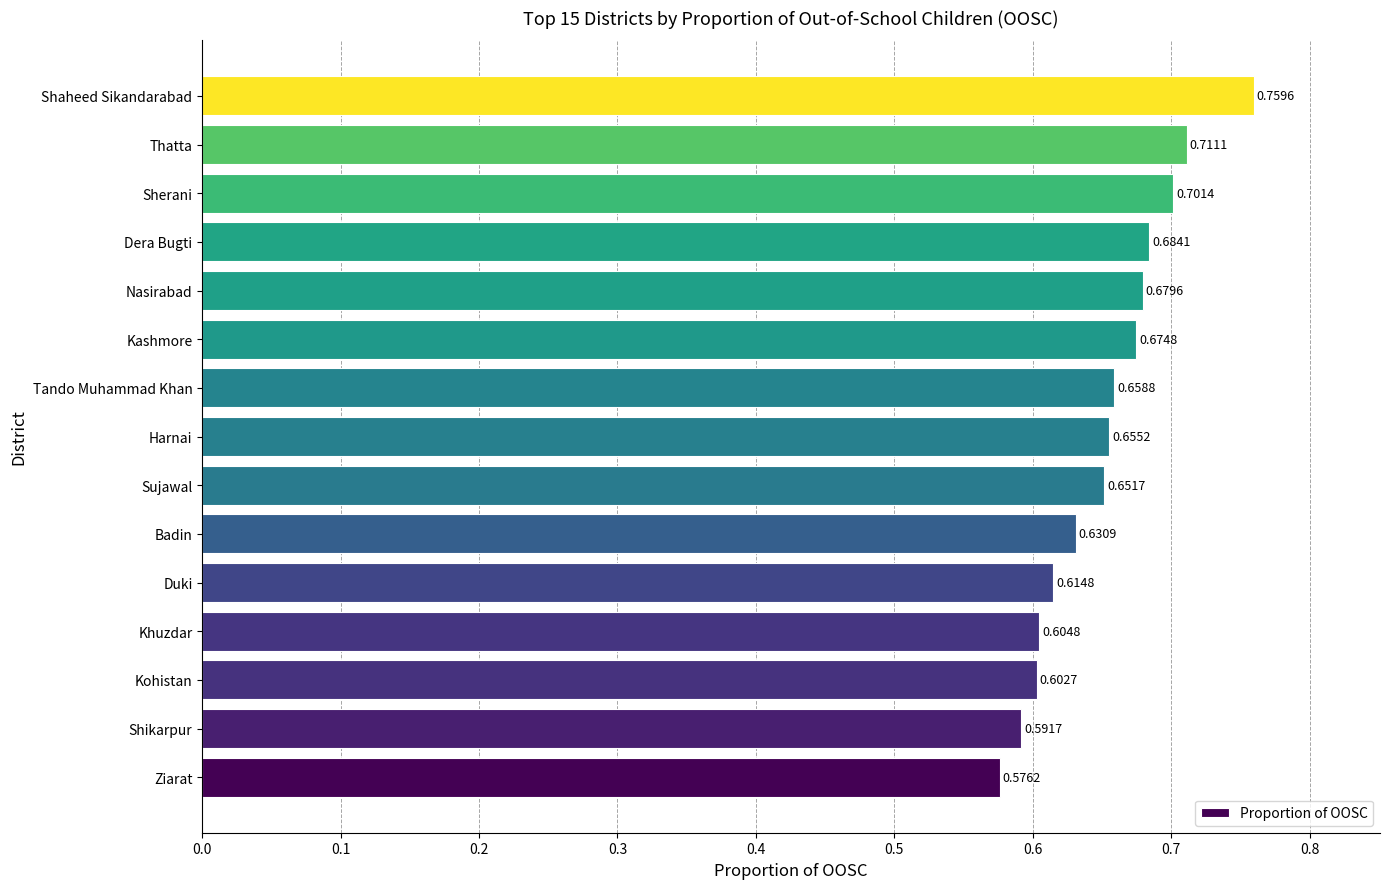

Which label corresponds to the largest value in the chart?

Shaheed Sikandarabad